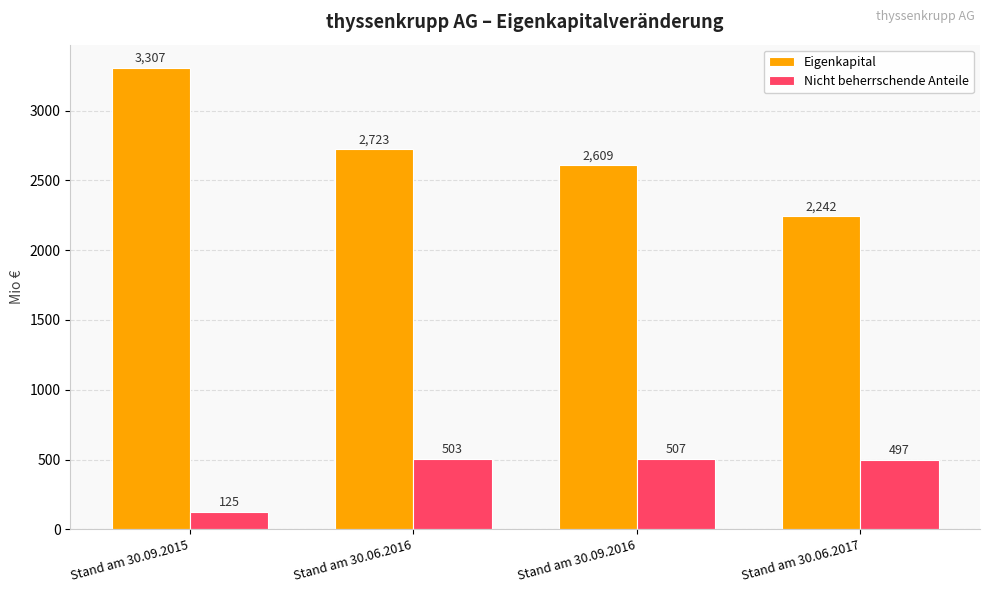

Reading left to right, what are all the values shown in this chart?

Eigenkapital: Stand am 30.09.2015=3307	Stand am 30.06.2016=2723	Stand am 30.09.2016=2609	Stand am 30.06.2017=2242
Nicht beherrschende Anteile: Stand am 30.09.2015=125	Stand am 30.06.2016=503	Stand am 30.09.2016=507	Stand am 30.06.2017=497